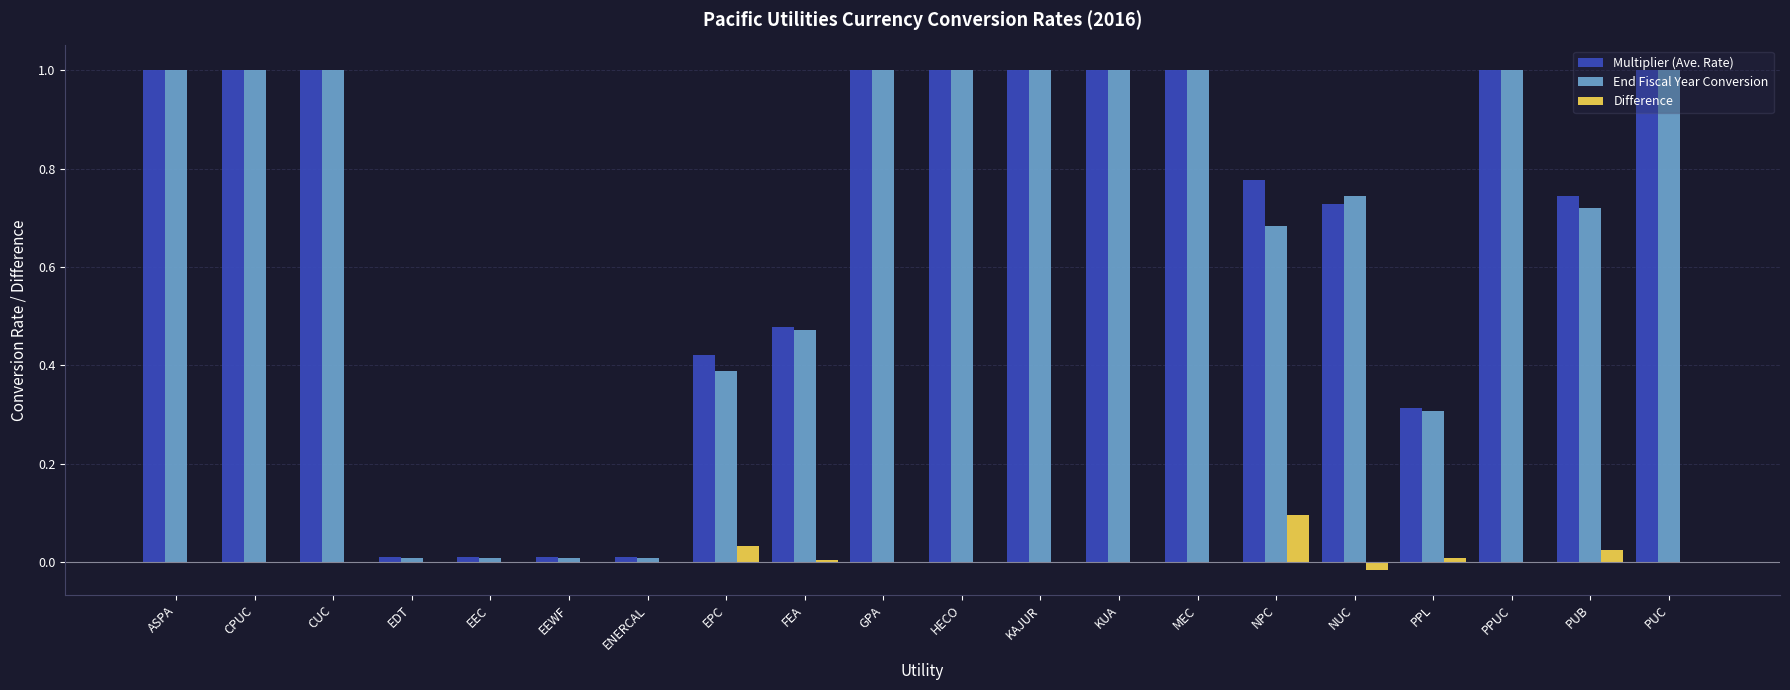

Which series changed the most between CPUC and FEA?

End Fiscal Year Conversion